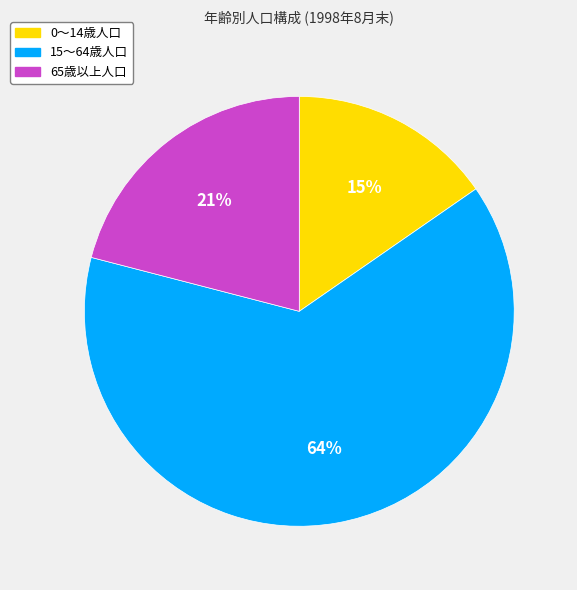

The 15～64歳人口 slice represents 70% of the pie. True or false?

False